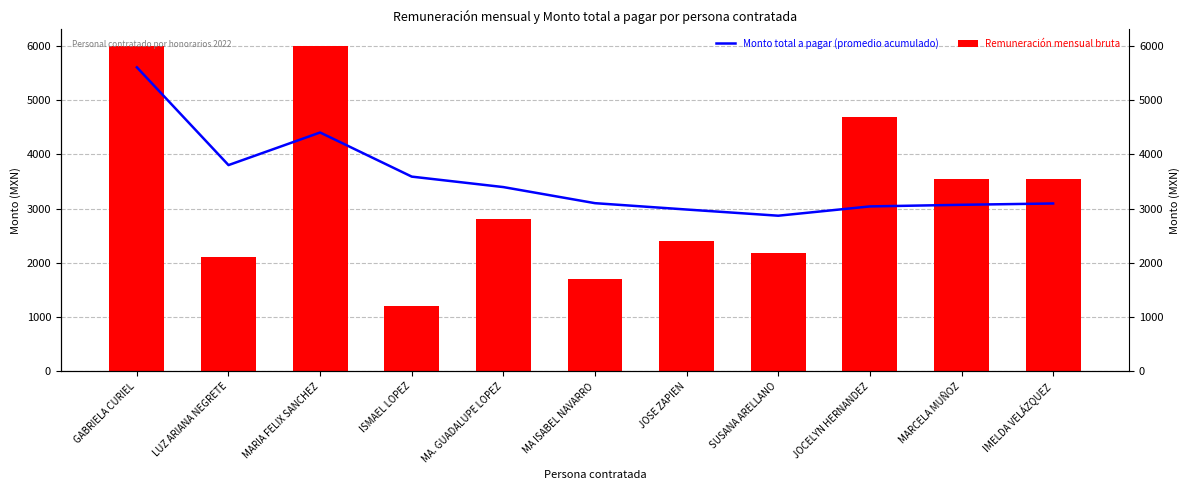

Reading left to right, list all the values displayed in this chart.

Monto total a pagar (promedio acumulado): 5600.0	3799.5	4399.7	3587.2	3394.6	3098.5	2981.6	2867.6	3038.7	3068.4	3092.7
Remuneración mensual bruta: 6000.0	2110.0	6000.0	1200.0	2800.0	1700.0	2408.0	2184.0	4680.0	3536.0	3536.0